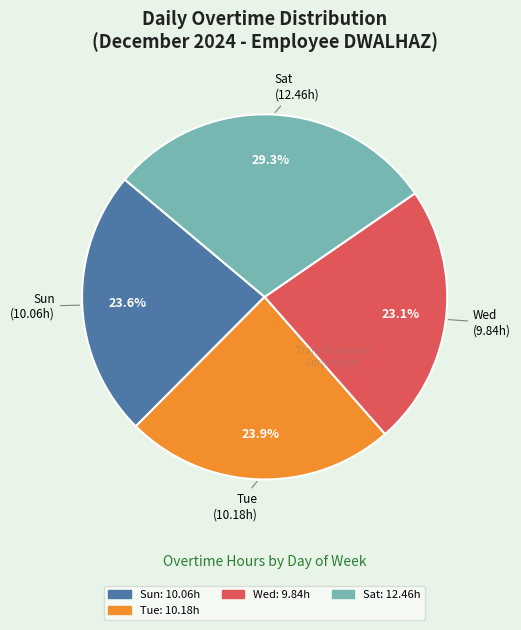

Is there a majority slice in this chart?

No